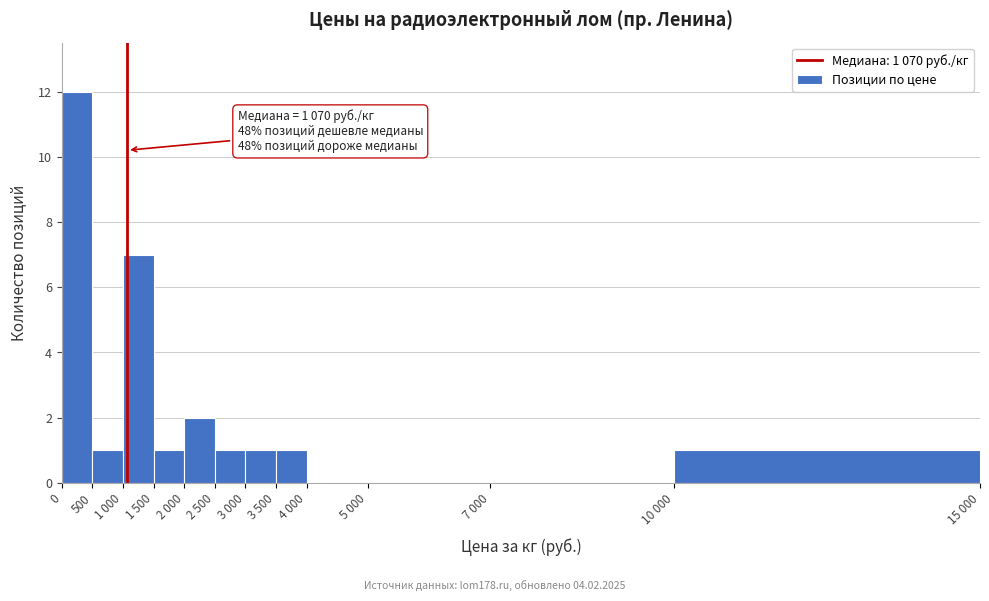

Reading left to right, transcribe all the data shown in this chart.

0=12	500=1	1 000=7	1 500=1	2 000=2	2 500=1	3 000=1	3 500=1	4 000=0	5 000=0	7 000=0	10 000=1